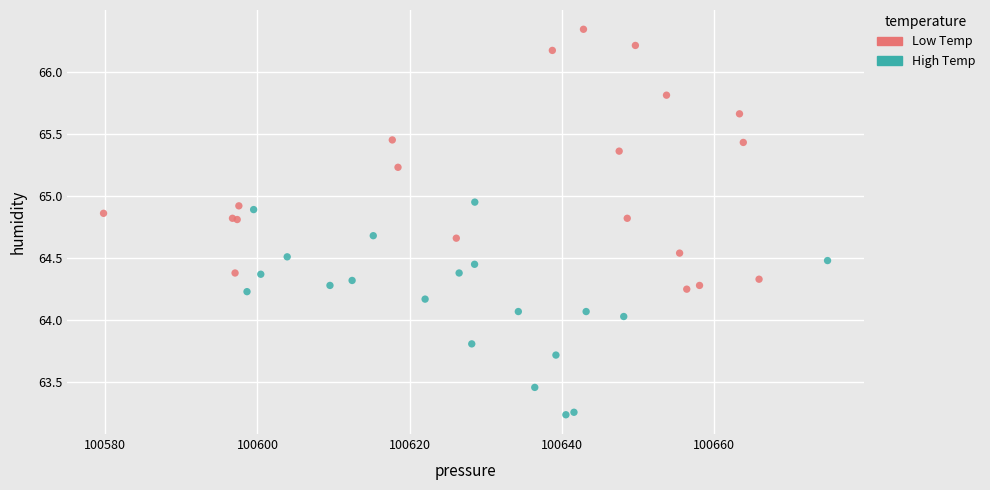

Which series contains the lowest Y value?

High Temp